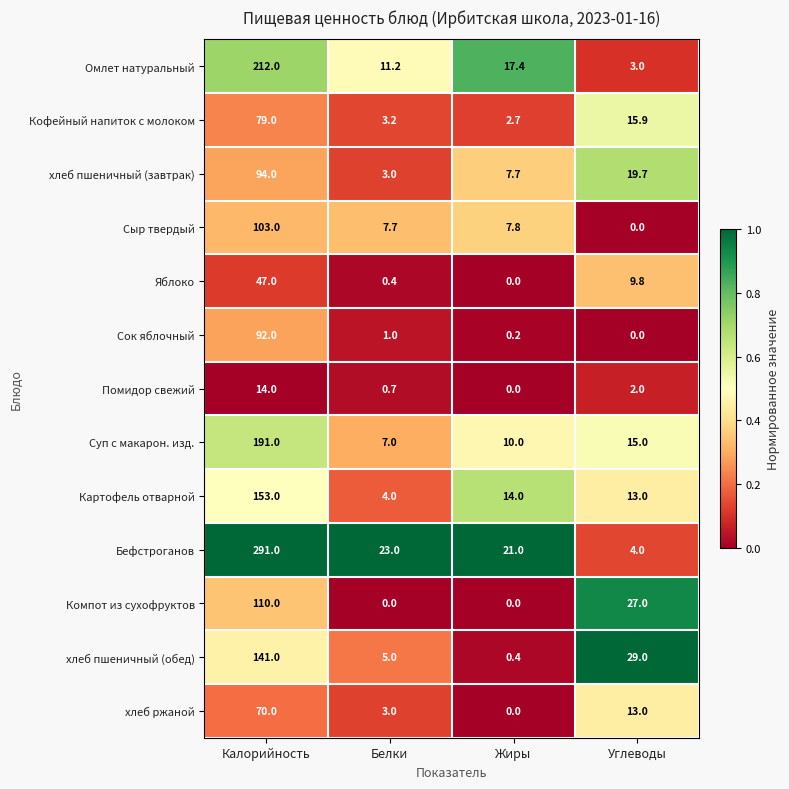

The хлеб пшеничный (завтрак) series shows 39.9 at Калорийность. True or false?

False